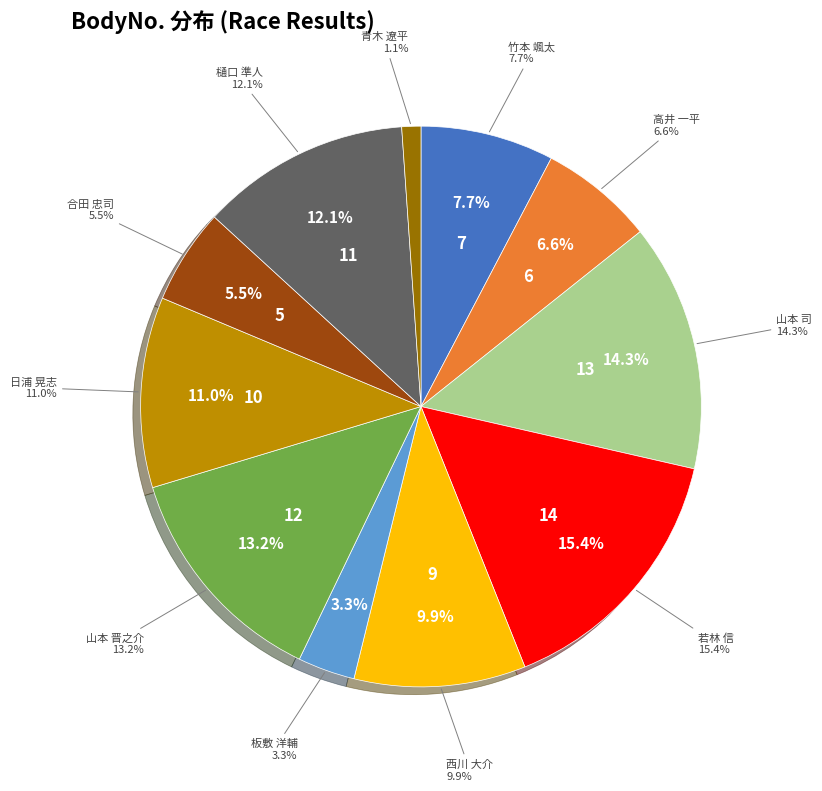

Is there any slice that represents more than half of the pie?

No